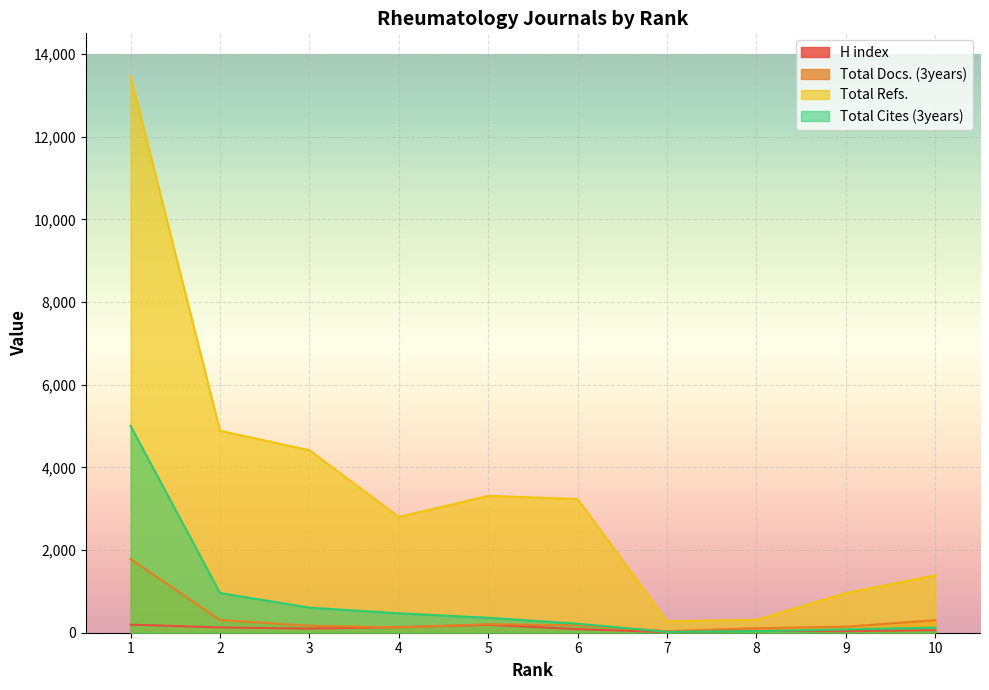

What is the difference between the maximum and minimum values in the Total Cites (3years) series?

4982